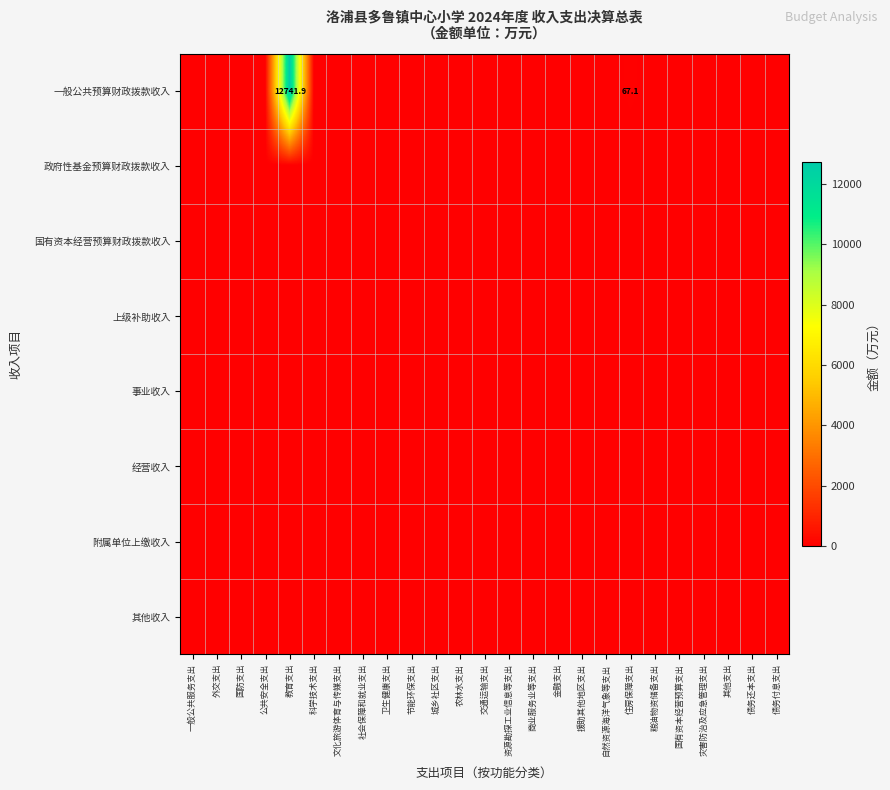

How many categories are shown in the chart?

25